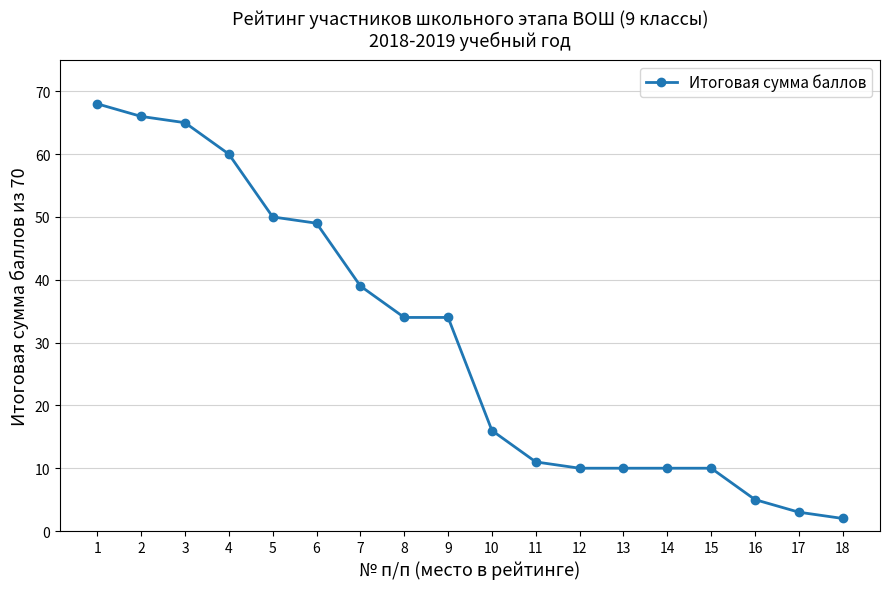

Reading right to left, transcribe all the data shown in this chart.

18=2	17=3	16=5	15=10	14=10	13=10	12=10	11=11	10=16	9=34	8=34	7=39	6=49	5=50	4=60	3=65	2=66	1=68